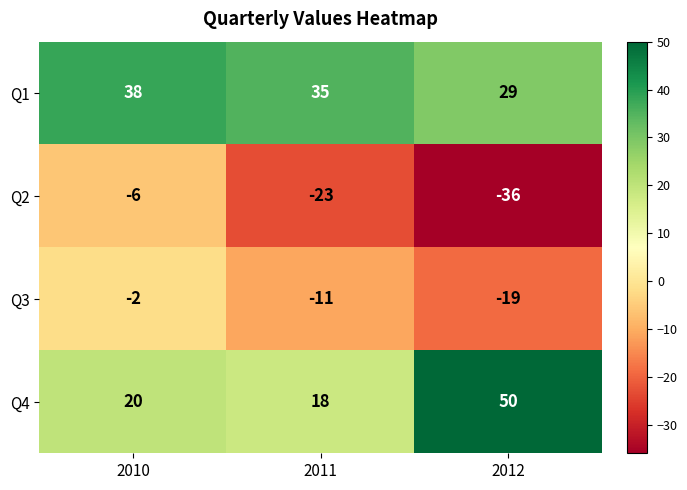

The value of Q3 at 2011 is -11. True or false?

True